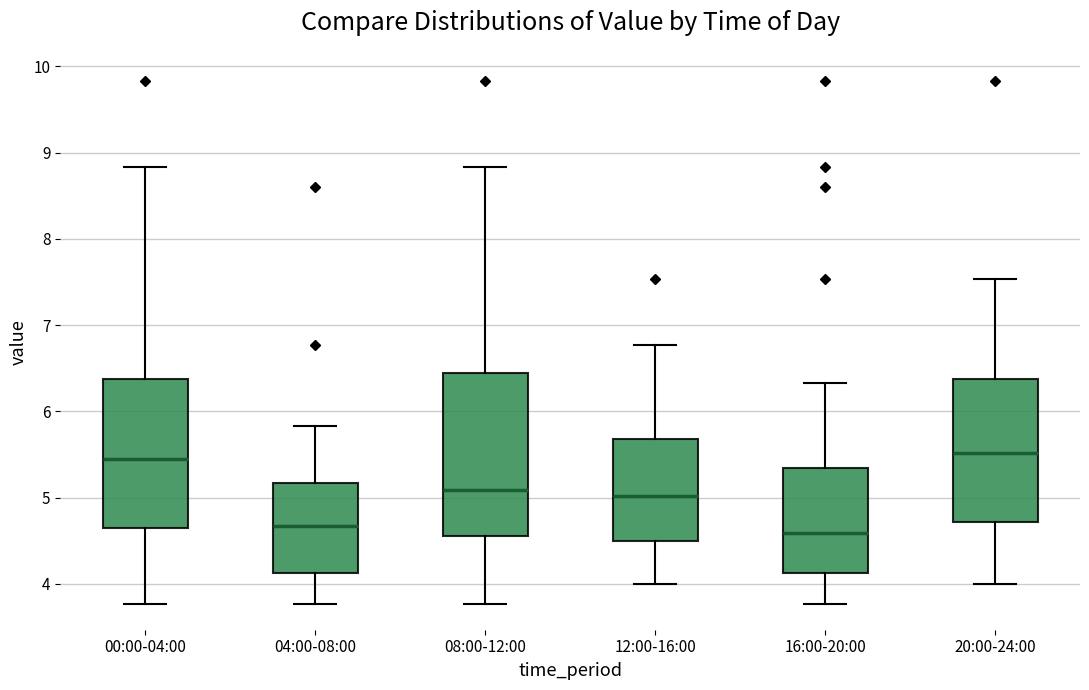

Which box is the tallest, from its lower edge to its upper edge?

08:00-12:00